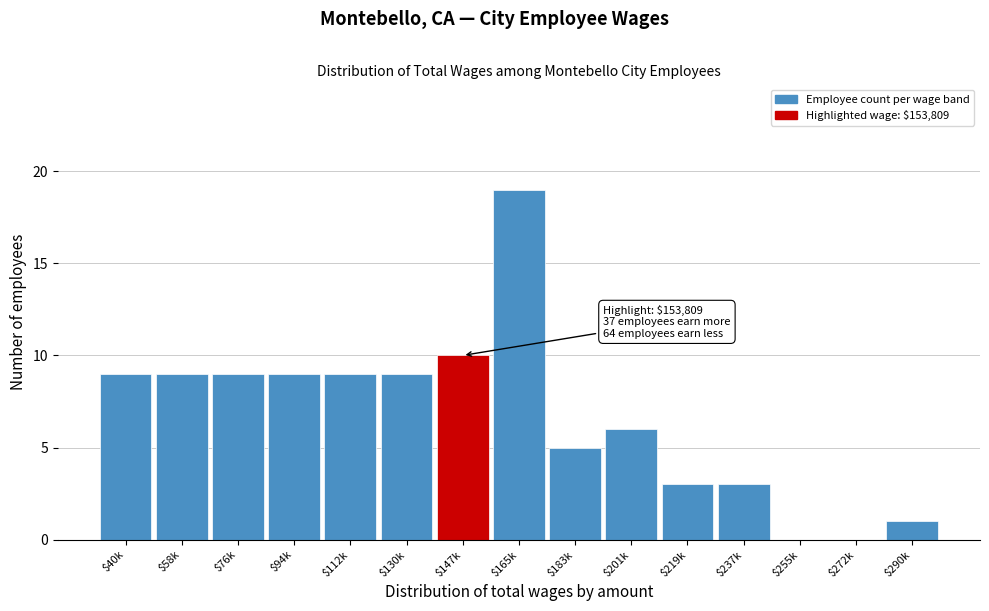

The chart shows a value of 6 at $201k. True or false?

True